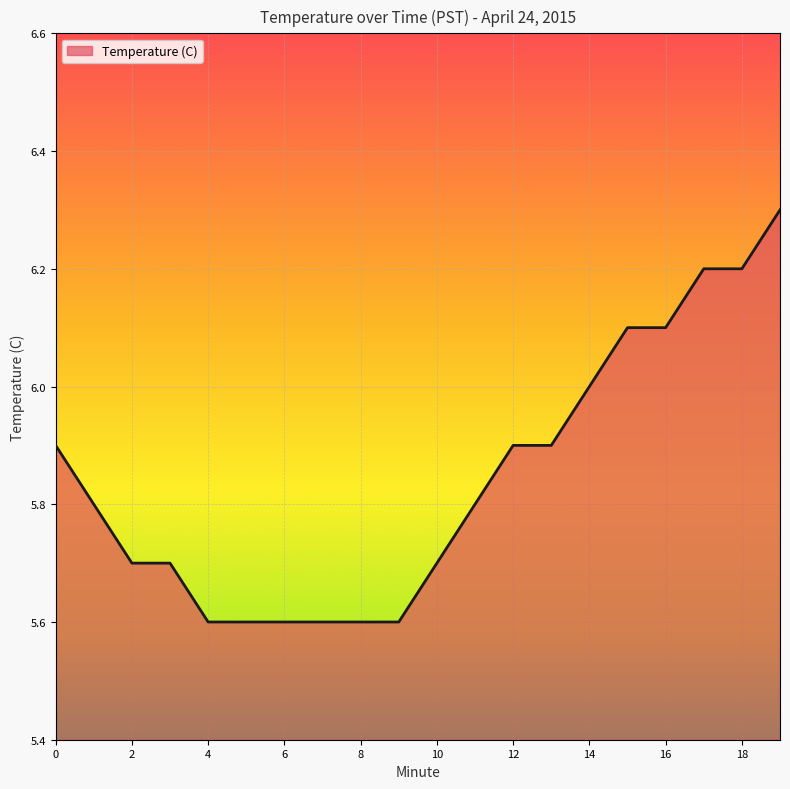

What is the greatest value displayed?

6.3